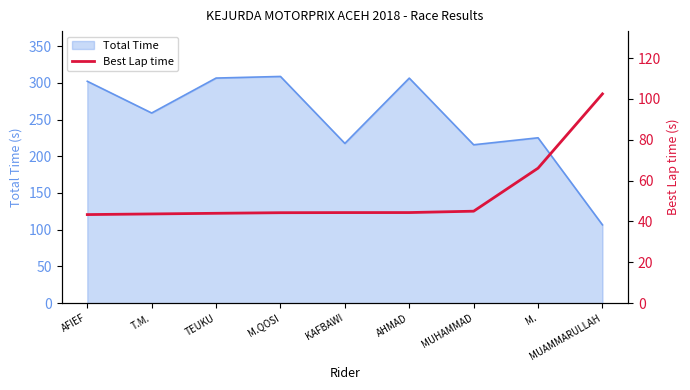

Is it true that Total Time equals 137.1 at M.?

False